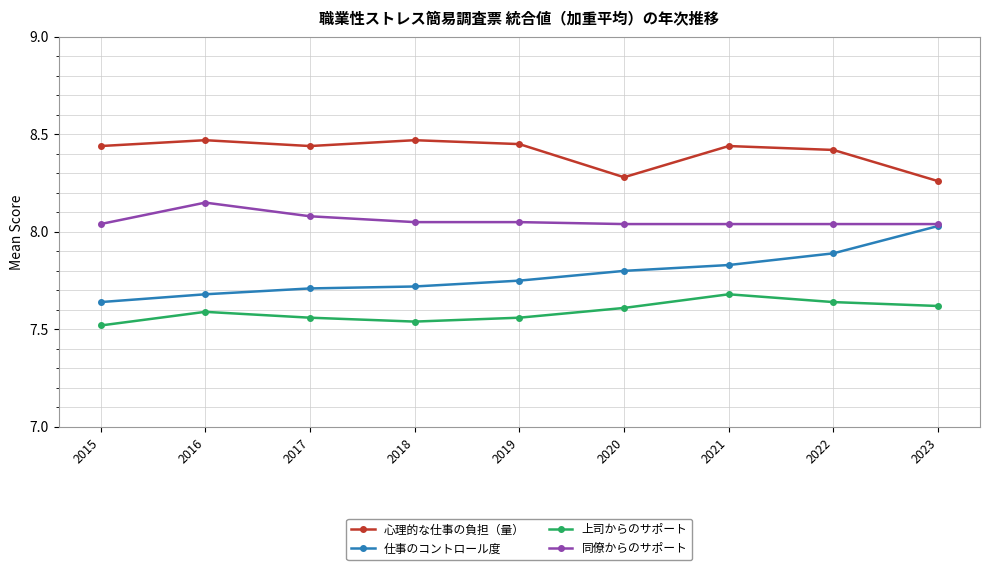

Is the value of 上司からのサポート at 2022 greater than the value of 心理的な仕事の負担（量） at 2022?

No